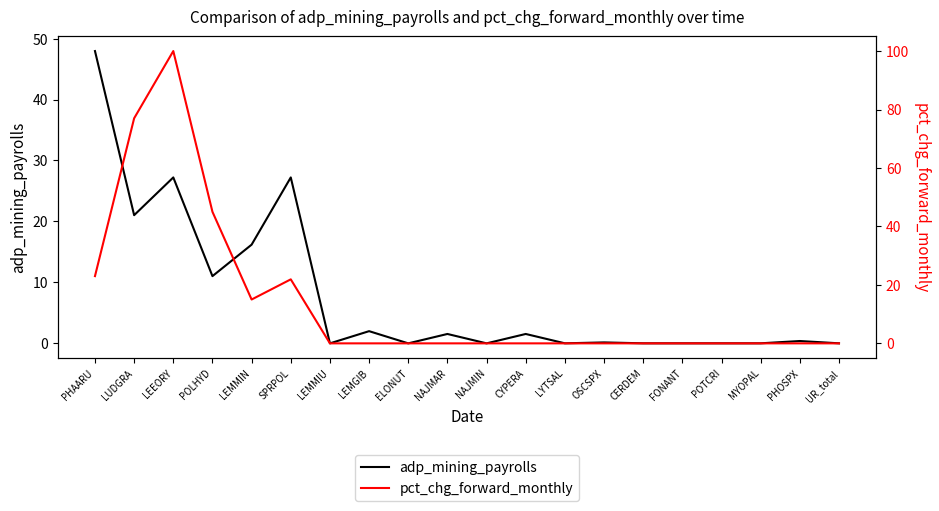

Rank the series by their average value, from highest to lowest.

pct_chg_forward_monthly, adp_mining_payrolls